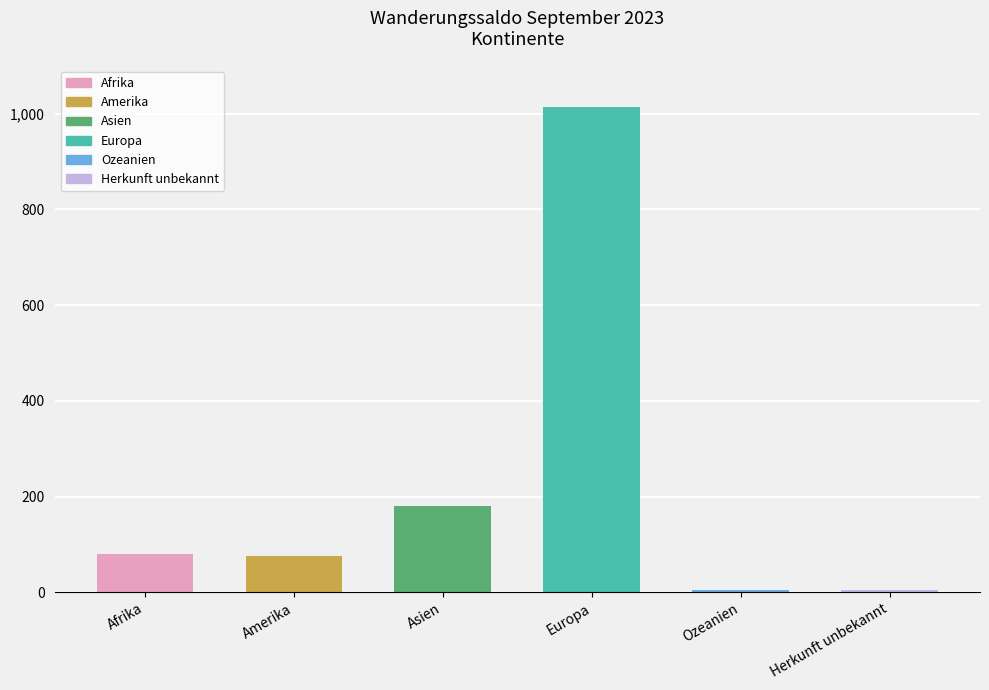

Which has a higher value, Afrika or Ozeanien?

Afrika